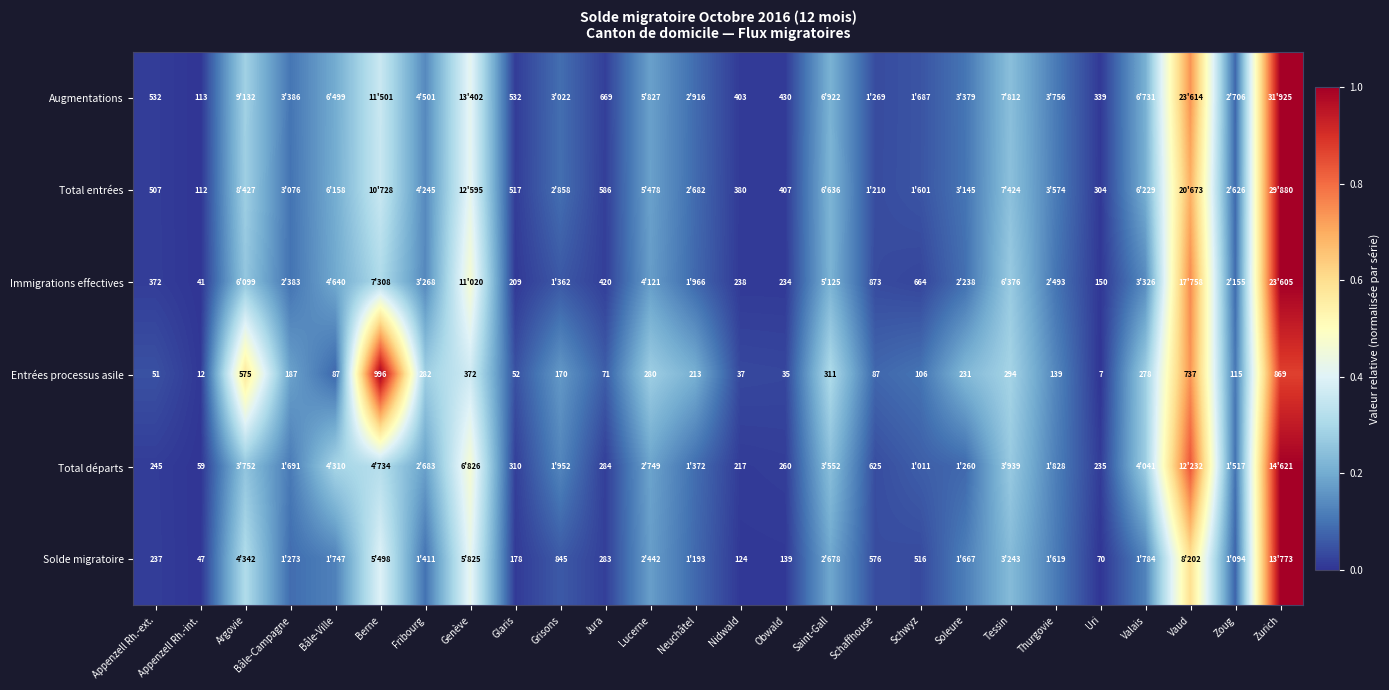

How many distinct data groups are displayed?

6